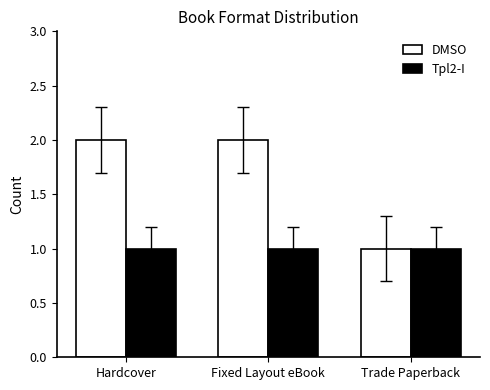

Which series has the largest range (max minus min)?

DMSO